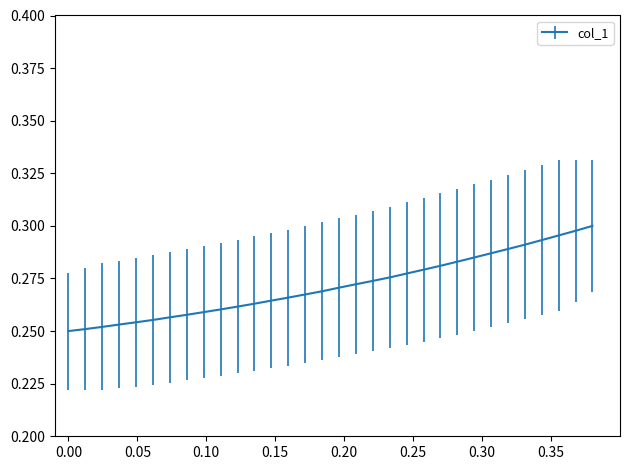

How many lines are shown in the chart?

1